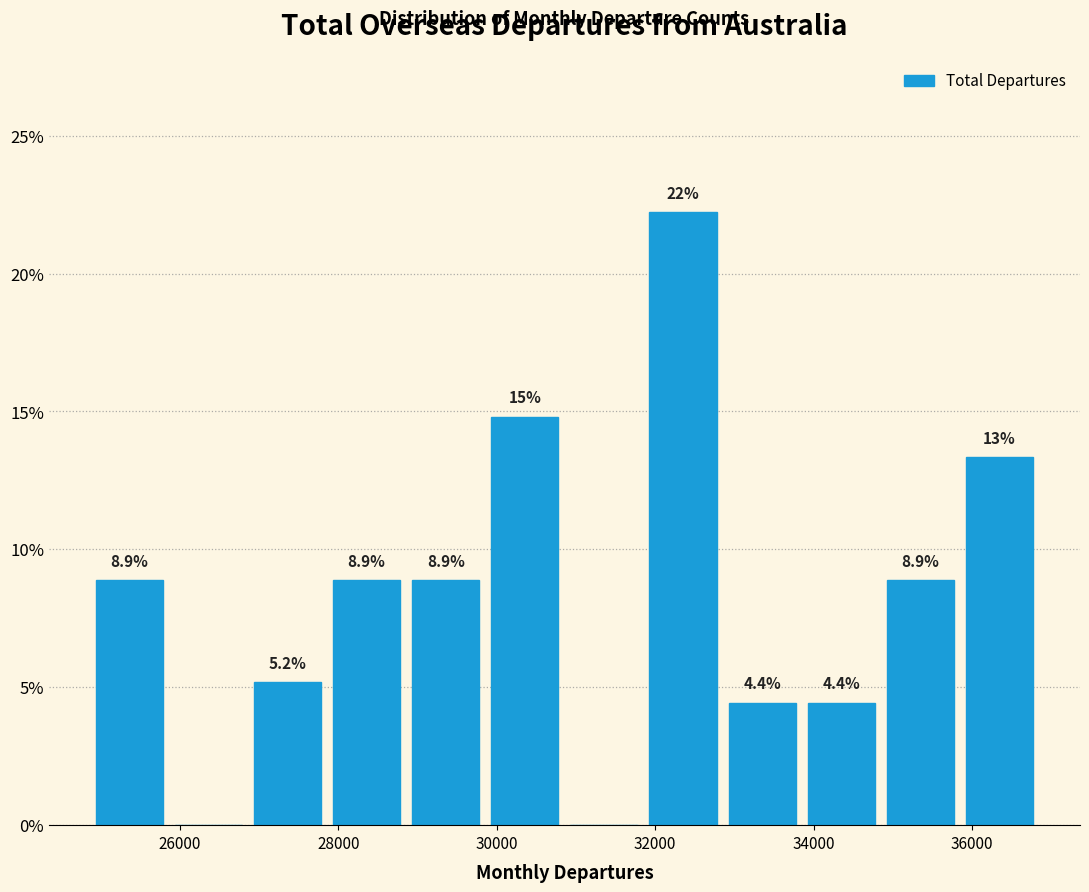

Which range on the x-axis has the tallest bar?

32000 to 33000